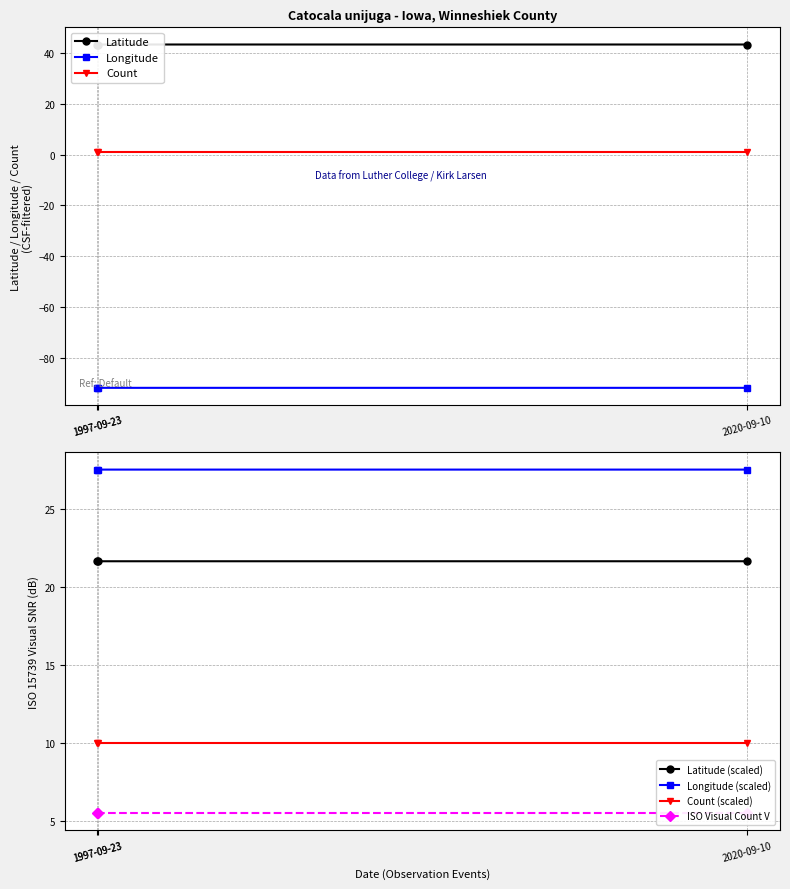

Count the Latitude values in the range 43 to 44.

3